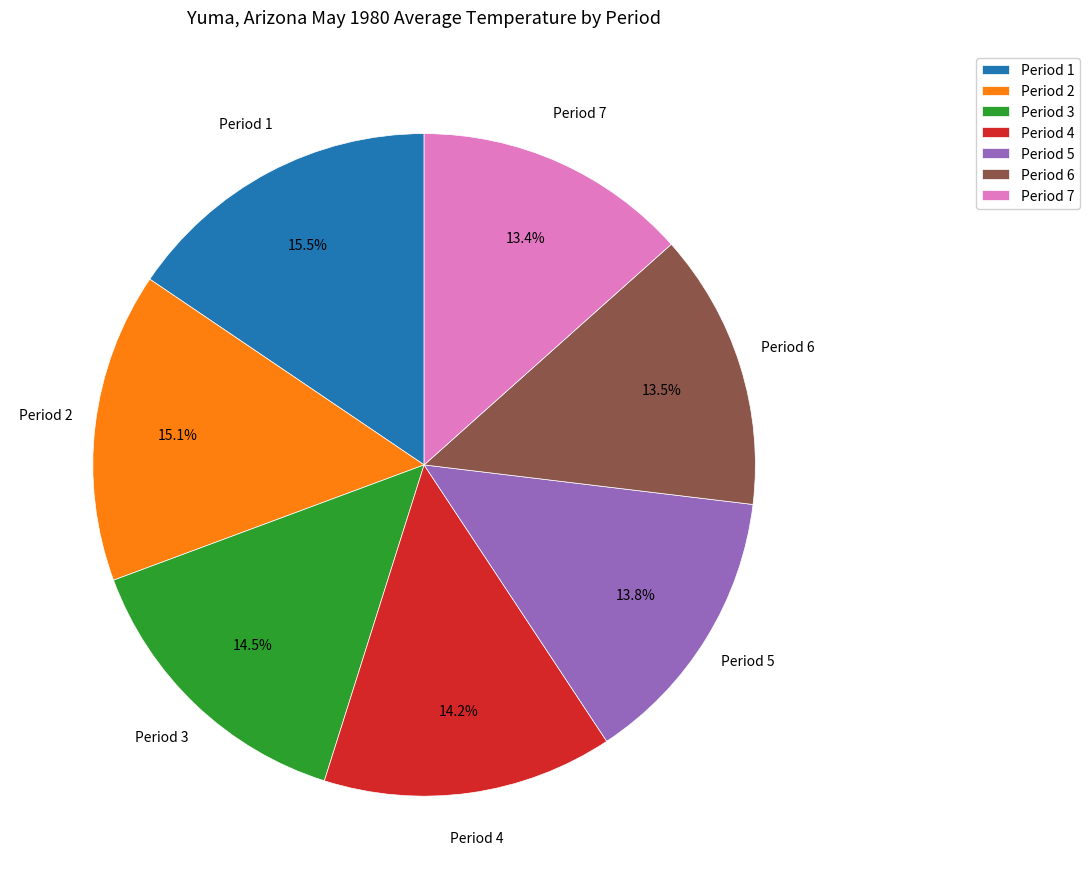

Approximately how many times larger is the value at Period 5 compared to Period 7?

1.0